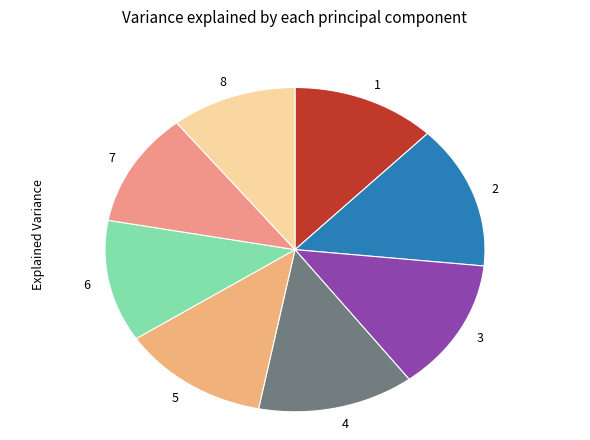

What is the largest slice in the pie chart?

2